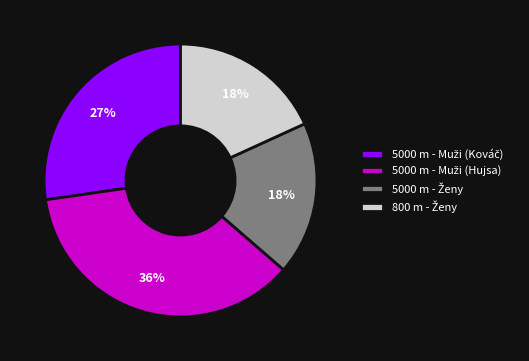

Does any single category account for the majority?

No